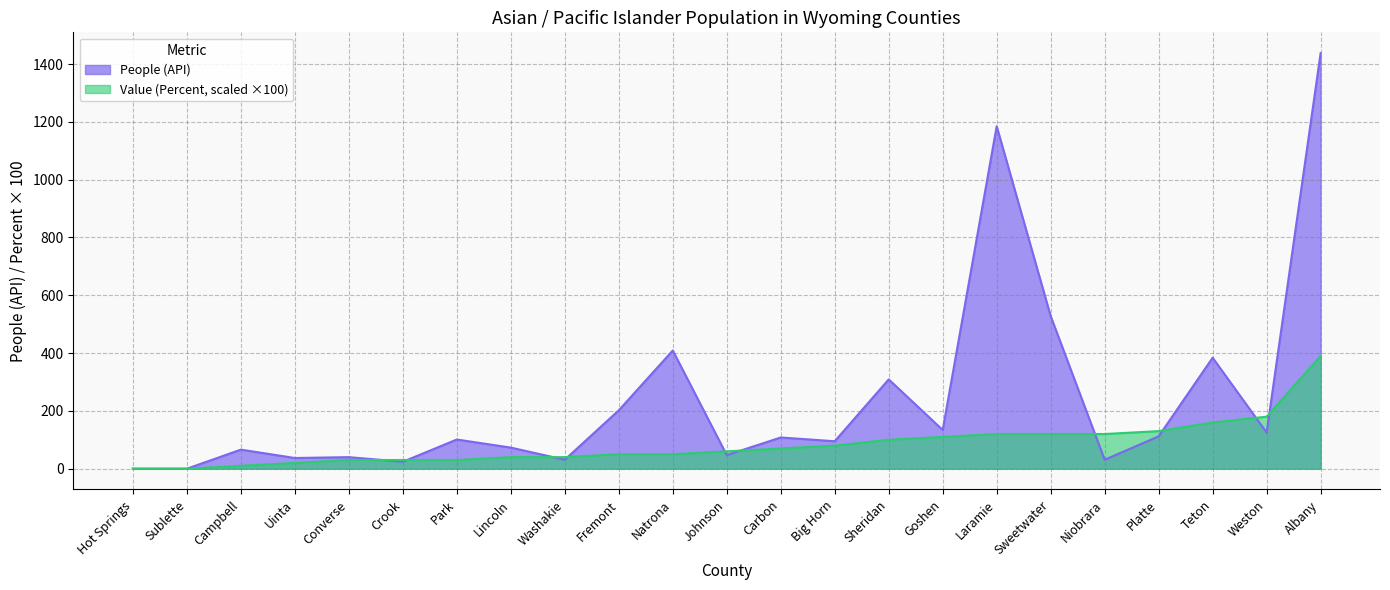

How many intersections are there between Value (Percent) and People (API)?

10